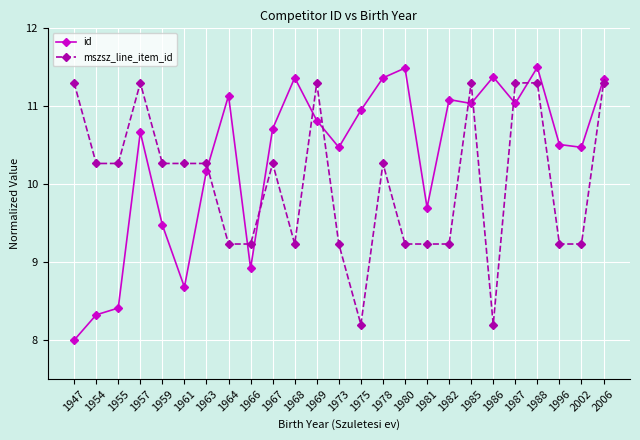

True or false: id has more than 0 points higher than both neighbors.

True